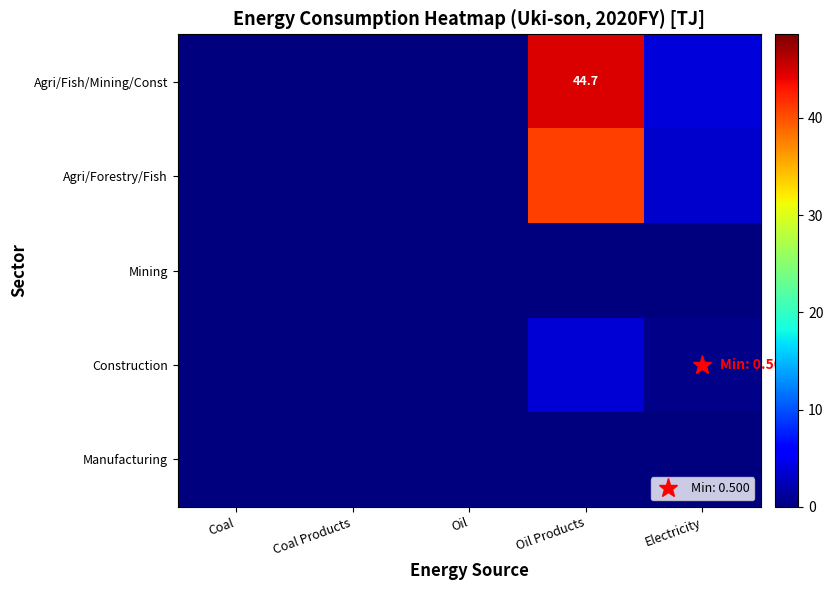

How many series are shown in this chart?

5